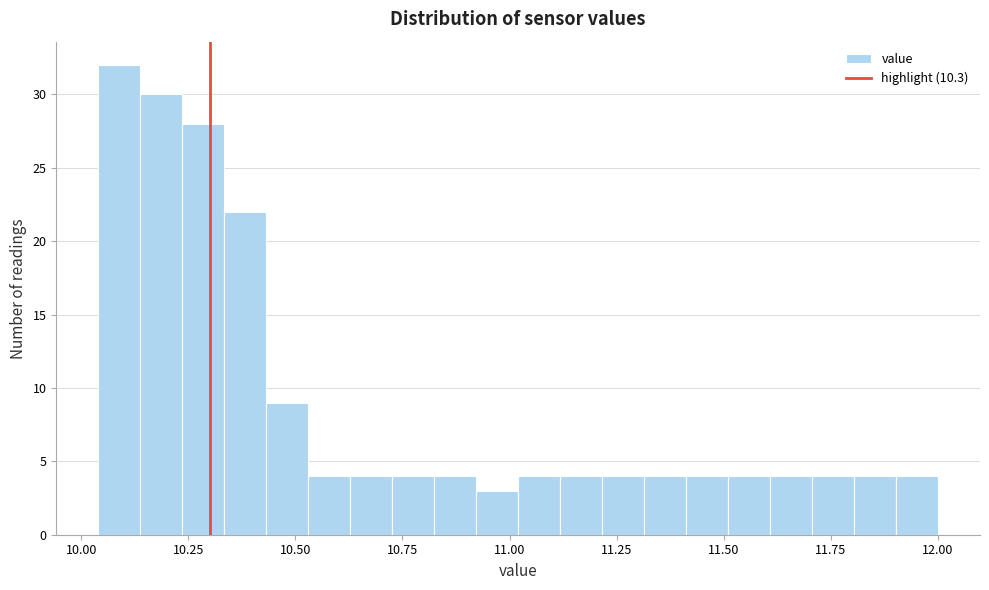

Read against the x-axis, roughly where is the centre of the tallest bar?

10.10